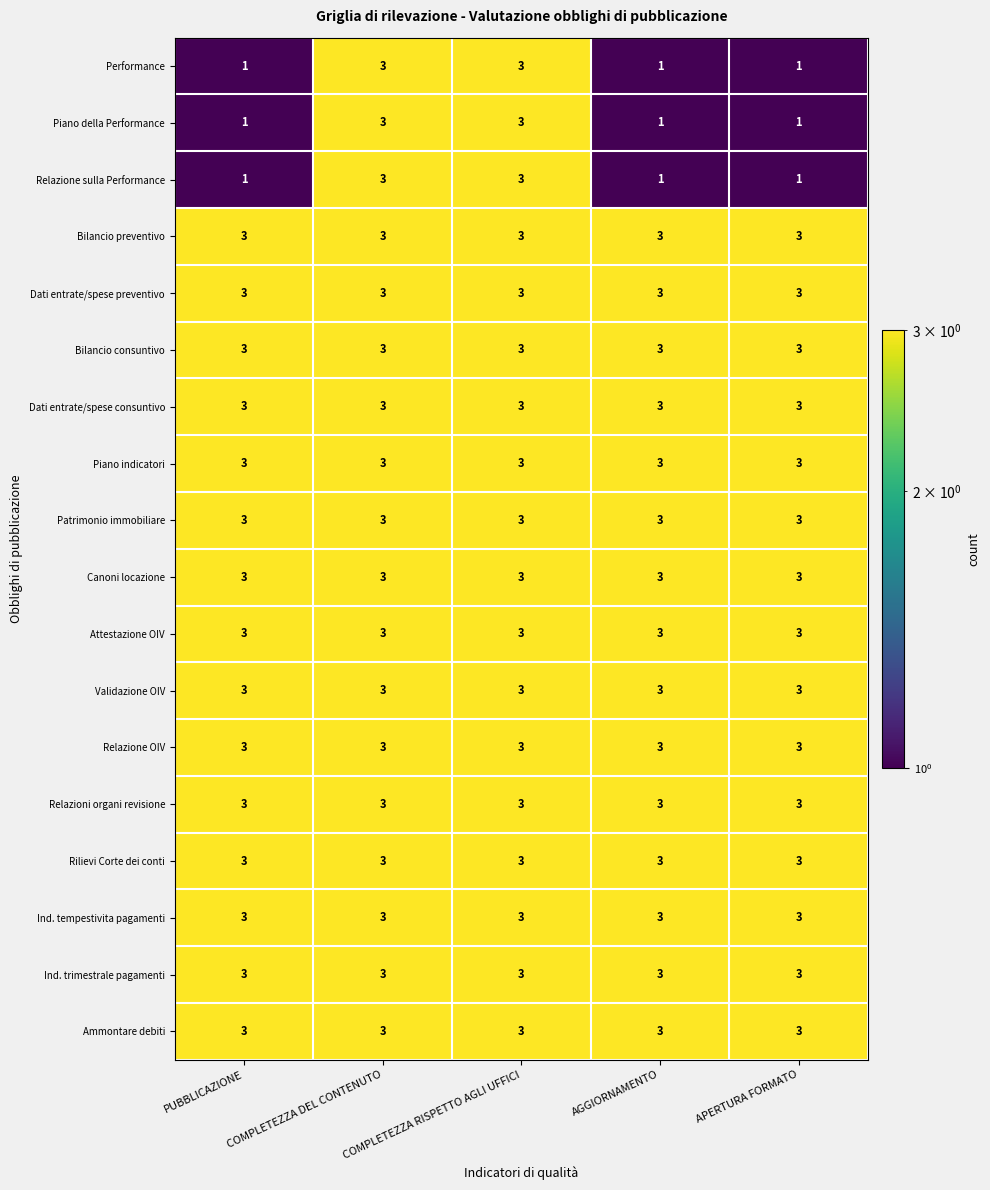

Is it true that Attestazione OIV equals 3 at APERTURA FORMATO?

True